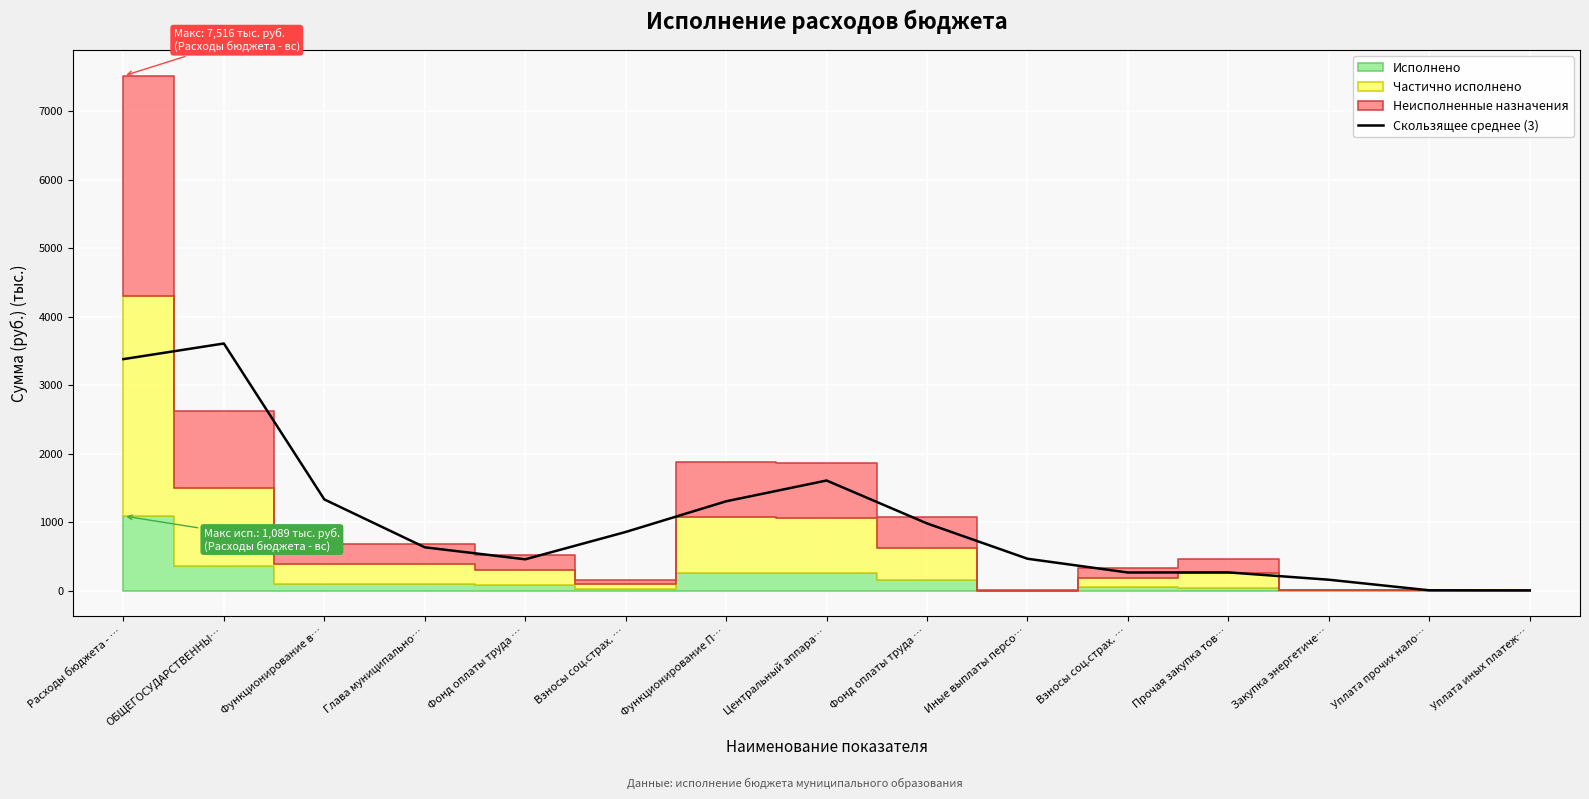

What is the minimum value shown in the chart?

1.3